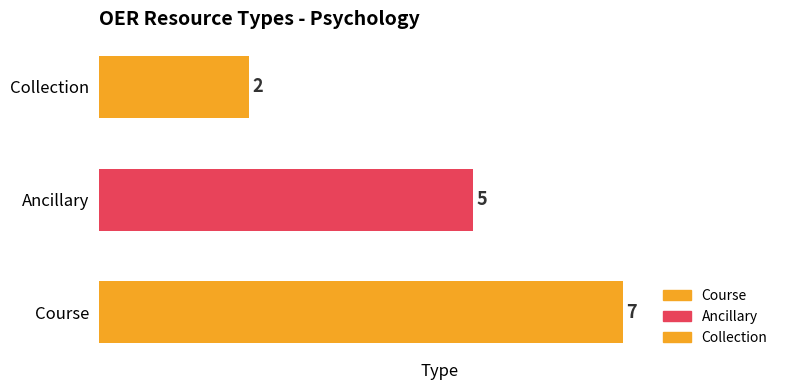

What value does the data have at Course?

7